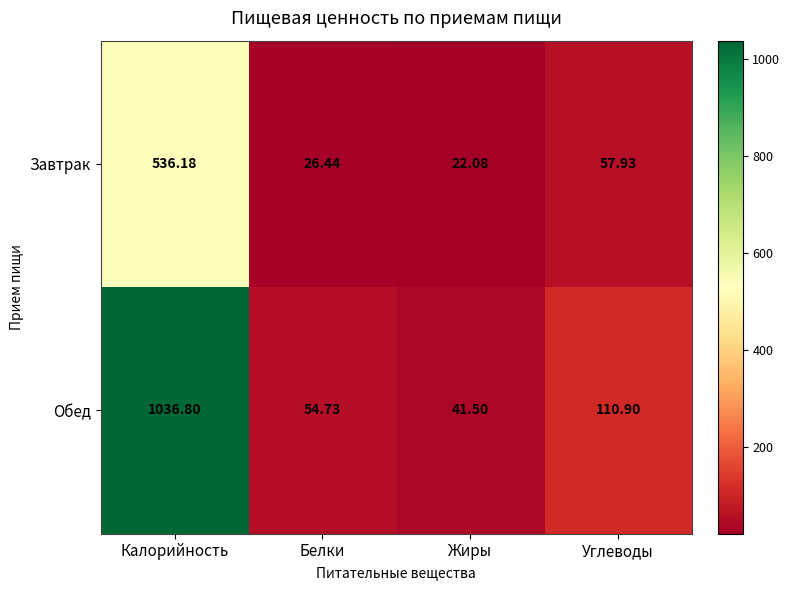

At which category does the chart reach its minimum across all series?

Жиры